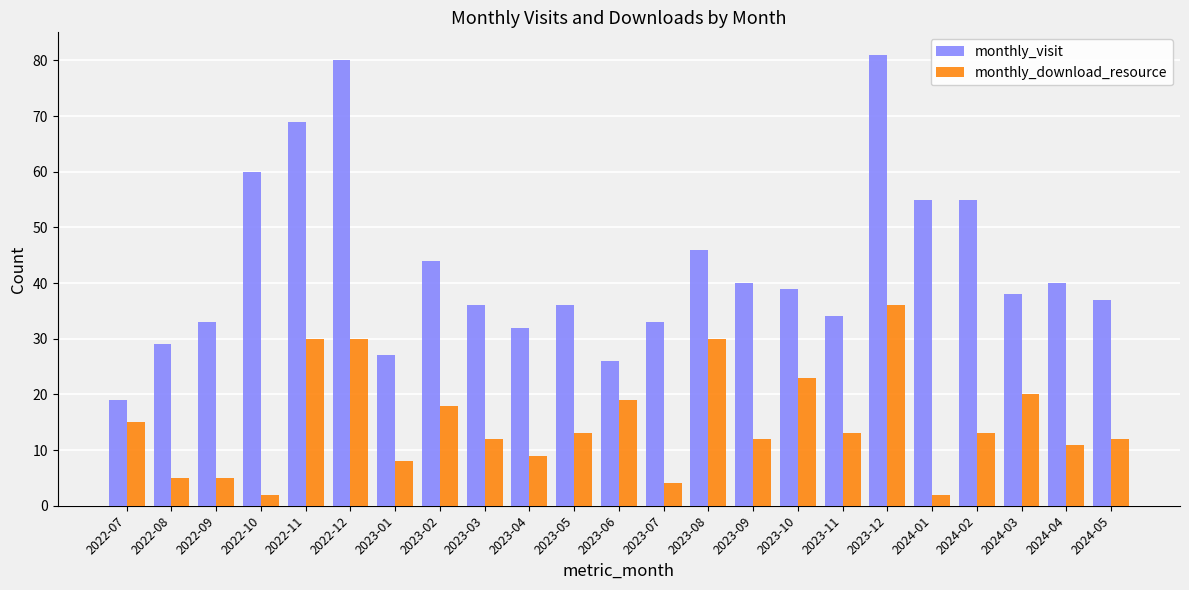

Rank the series by their maximum value, from lowest to highest.

monthly_download_resource, monthly_visit